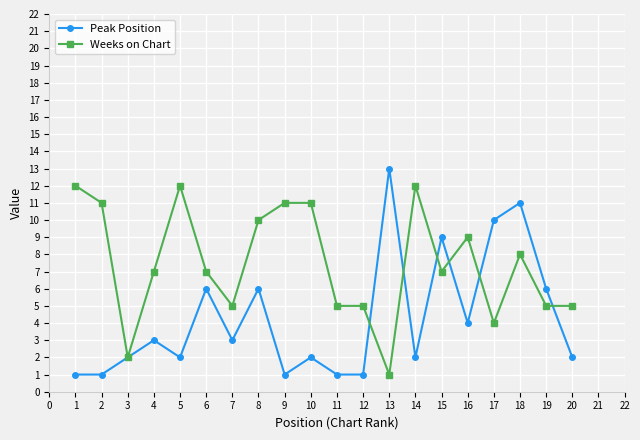

What is the spread (max minus min) of values at 16?

5